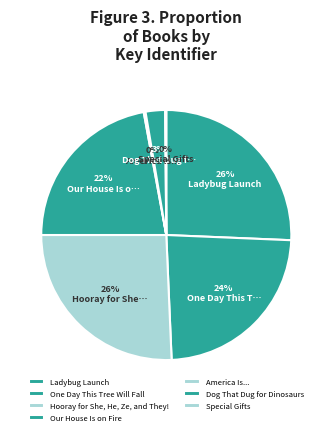

How many slices are in this pie chart?

7